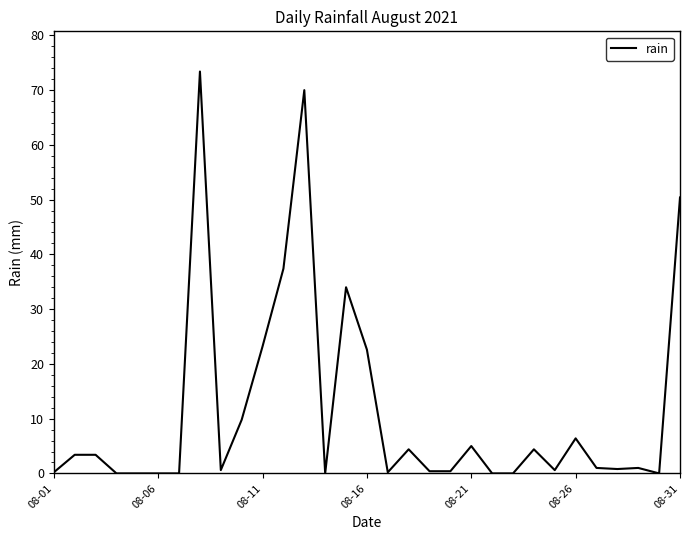

What is the difference between the maximum and minimum values?

73.4